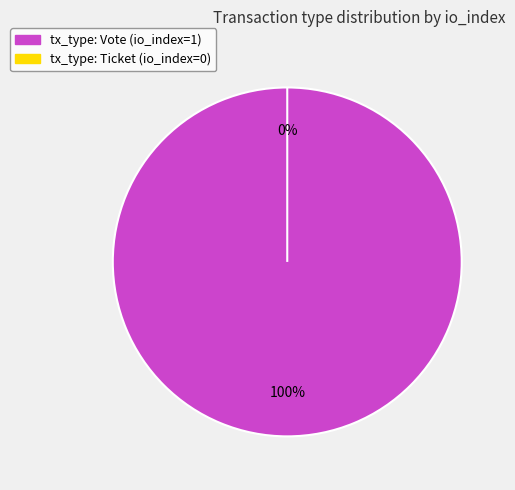

What is the smallest slice in the pie chart?

Ticket